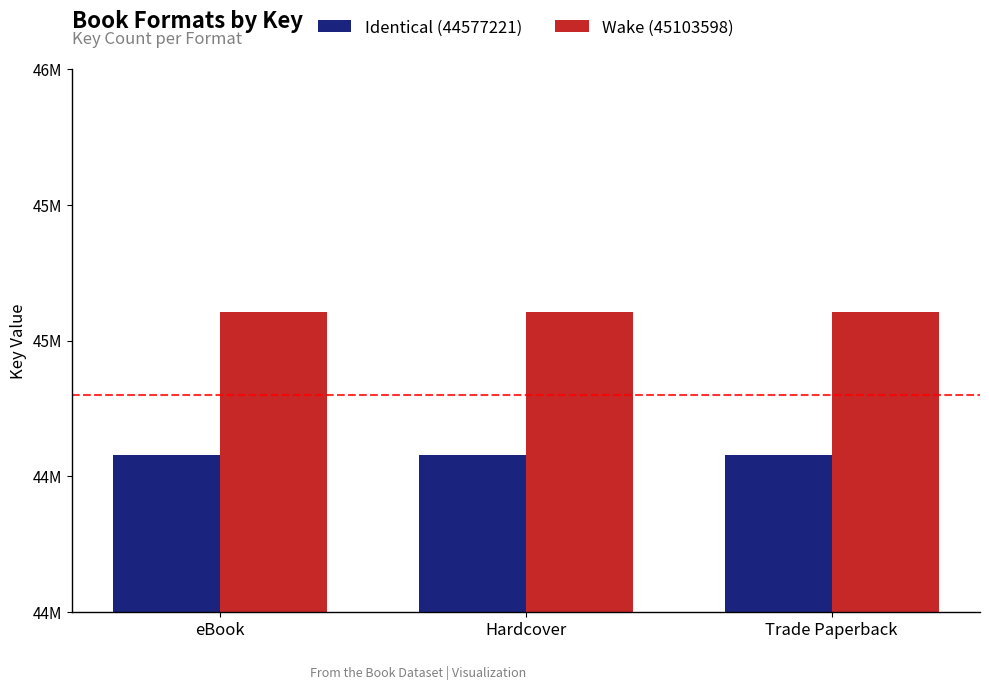

What is the difference between the highest and lowest values at Trade Paperback?

526377